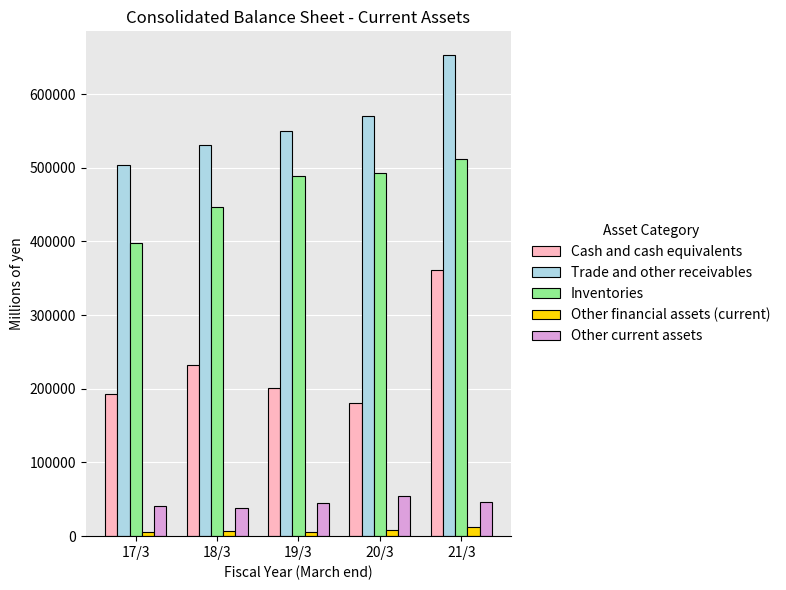

What is the sum of the Other financial assets (current) values at 17/3 and 20/3?

14597